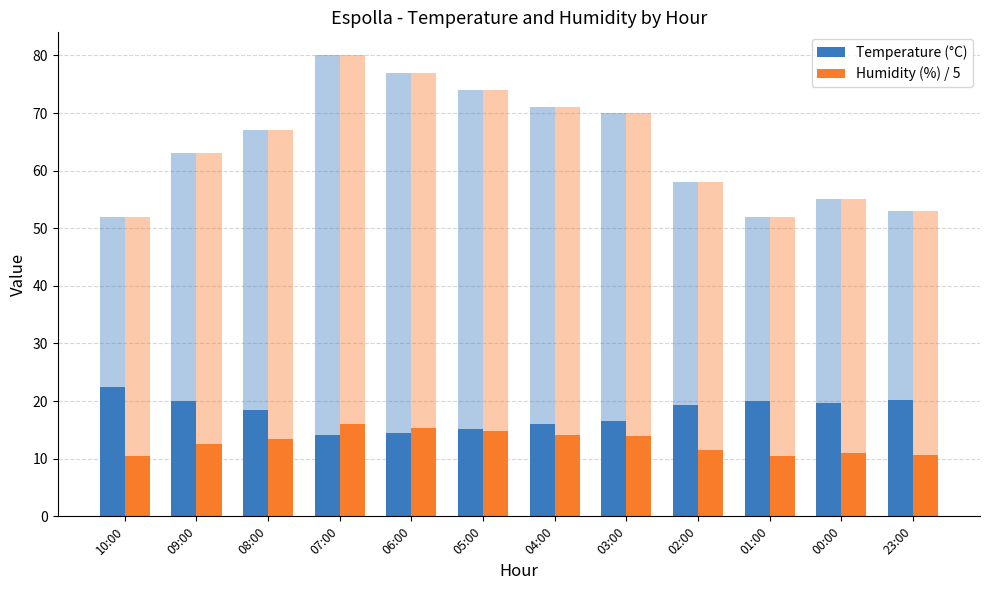

What position from the left is 07:00?

4